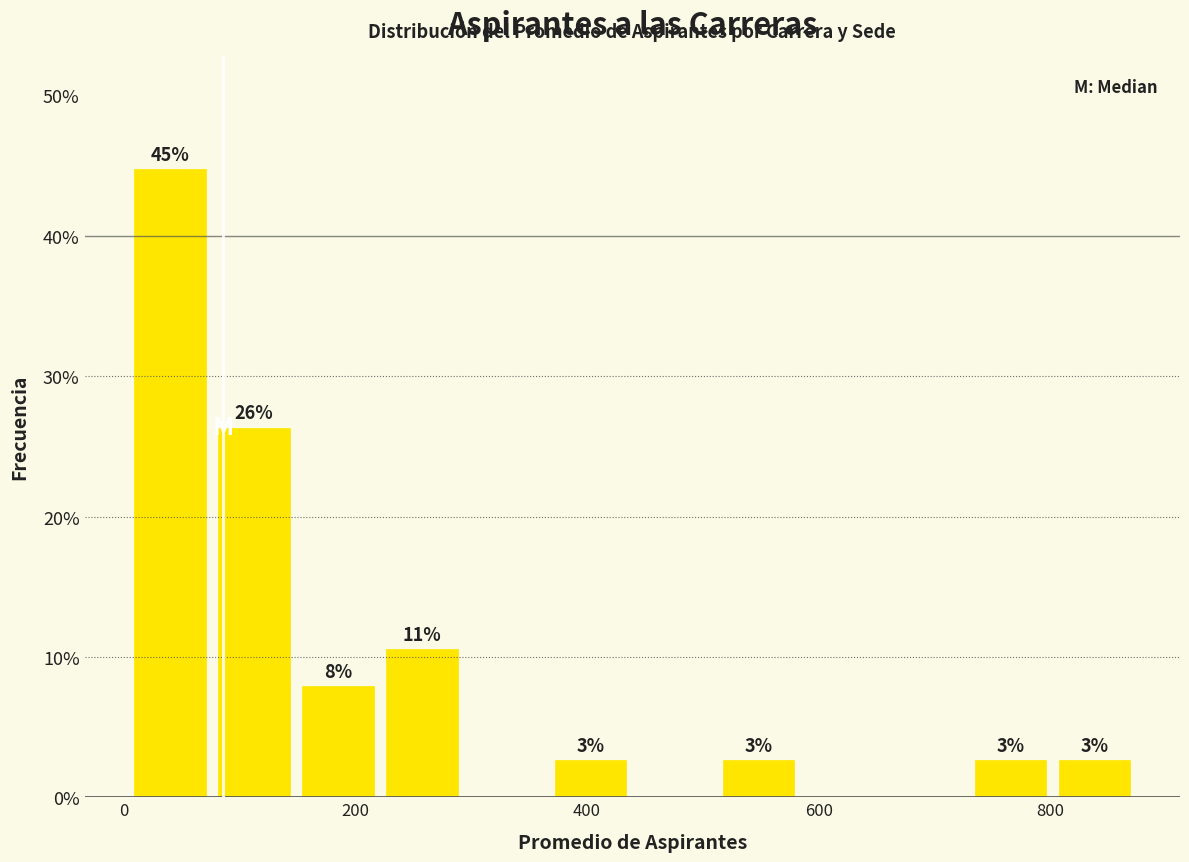

Read against the x-axis, roughly where is the centre of the tallest bar?

40